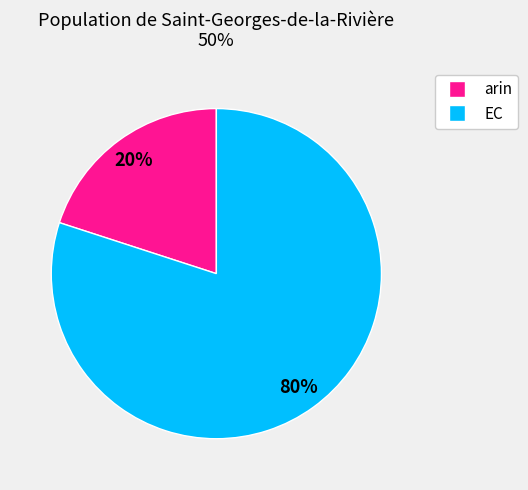

Which category has the biggest portion of the pie?

EC